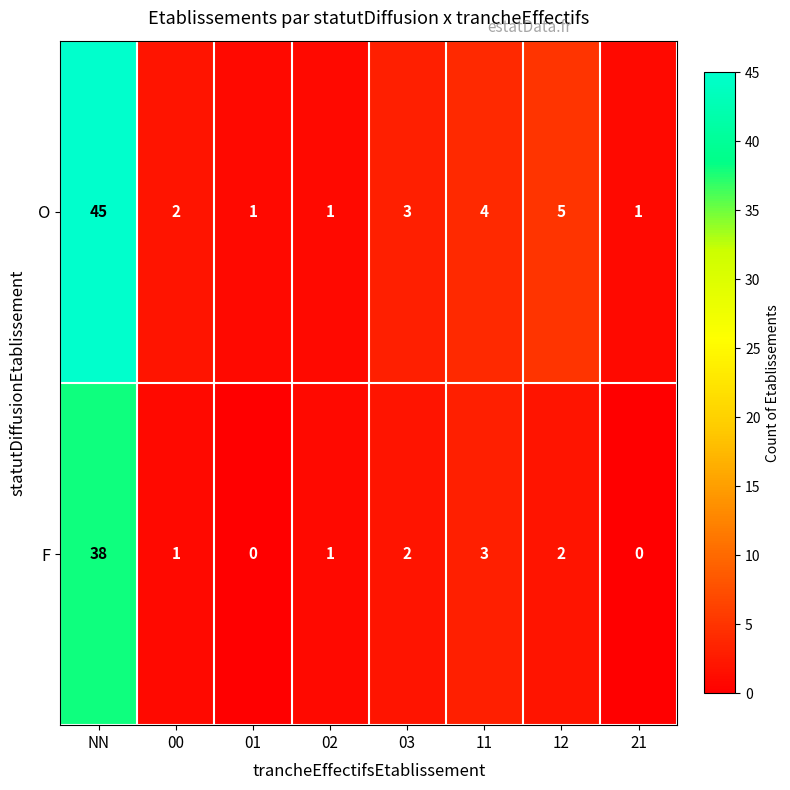

Which series changed the most between NN and 12?

O